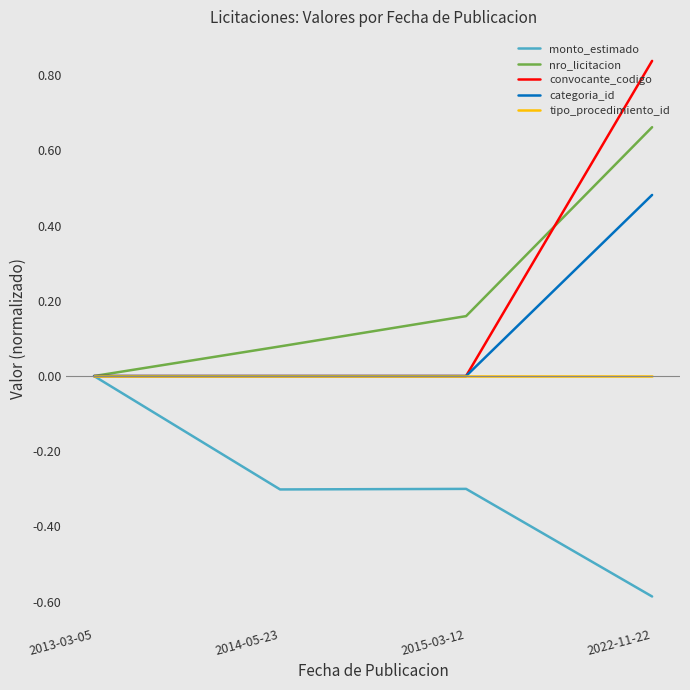

Which series has the largest range (max minus min)?

convocante_codigo